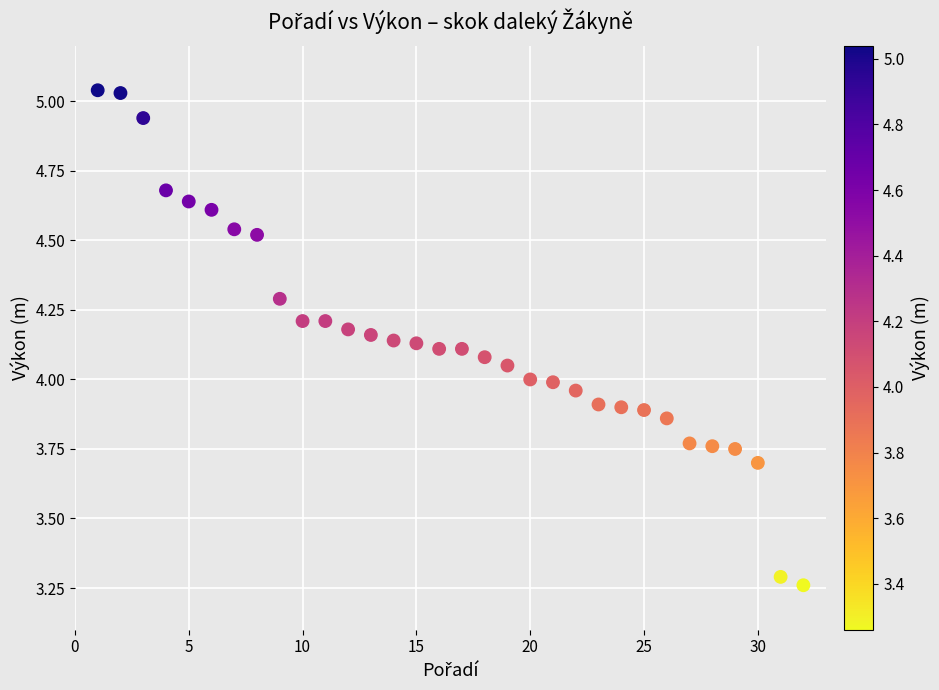

What is the range of X values (max minus min)?

31.0